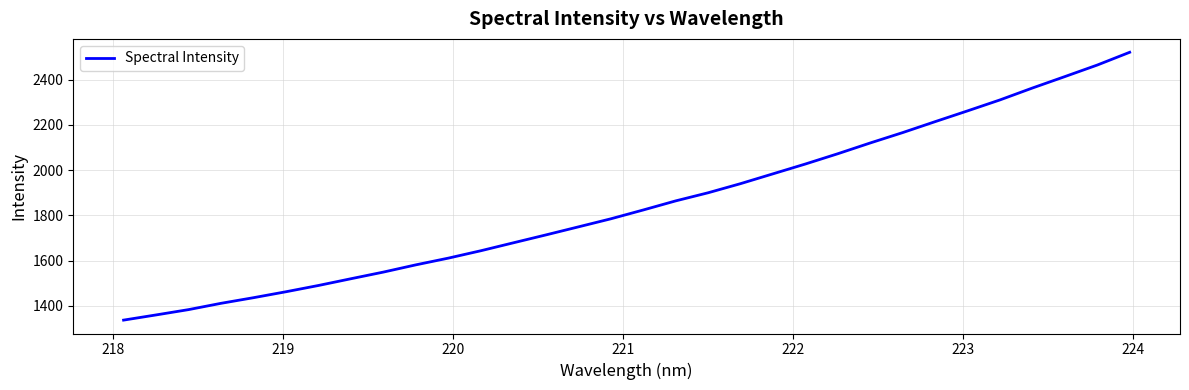

What is the smallest value displayed?

1336.1